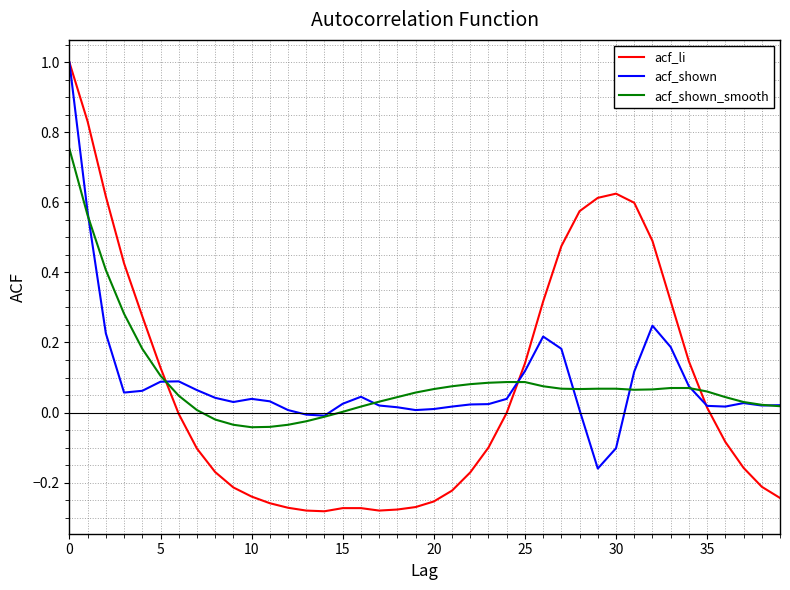

Rank the series at 20 from highest to lowest value.

acf_shown_smooth, acf_shown, acf_li